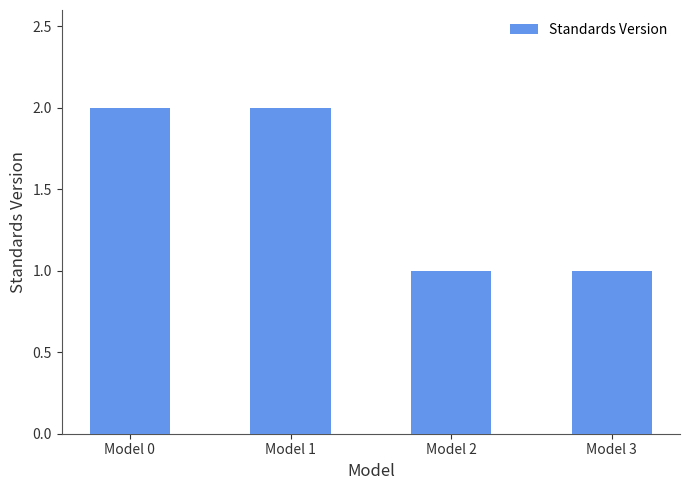

What is the ratio of the value at Model 2 to the value at Model 3?

1.0